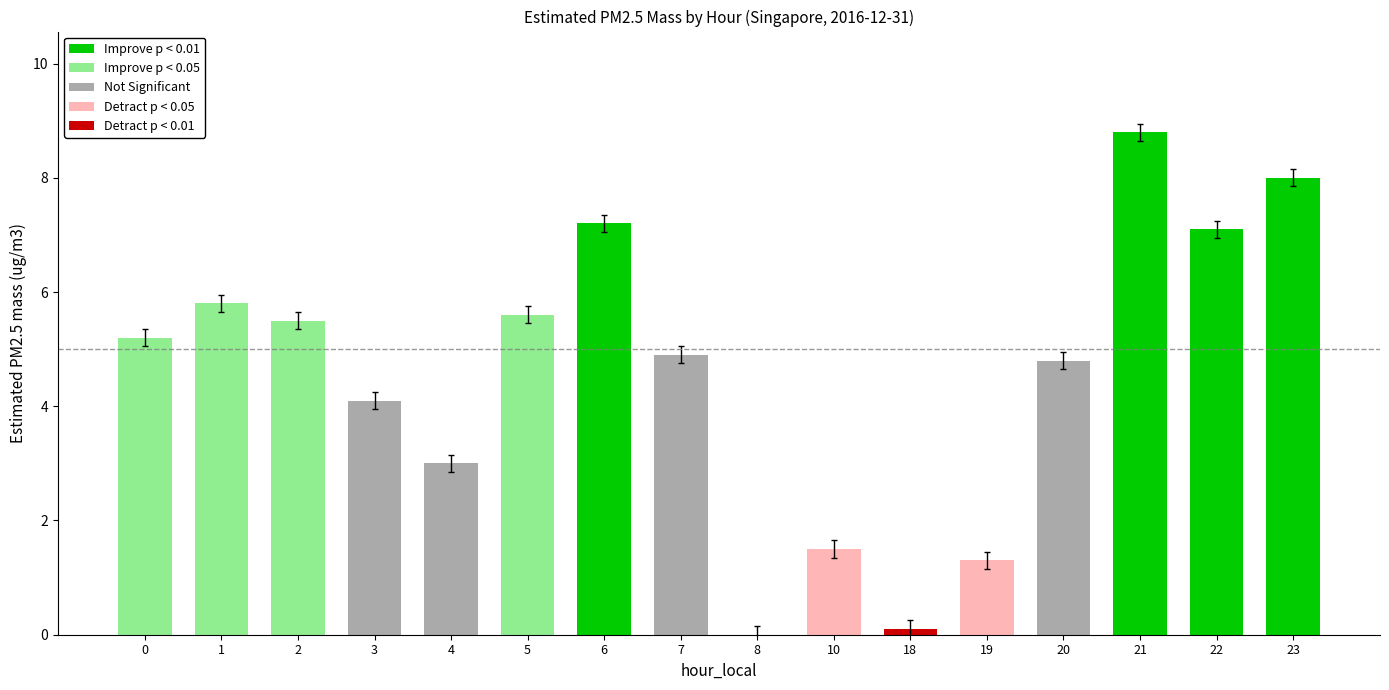

What is the sum of the values at 3 and 23?

12.1